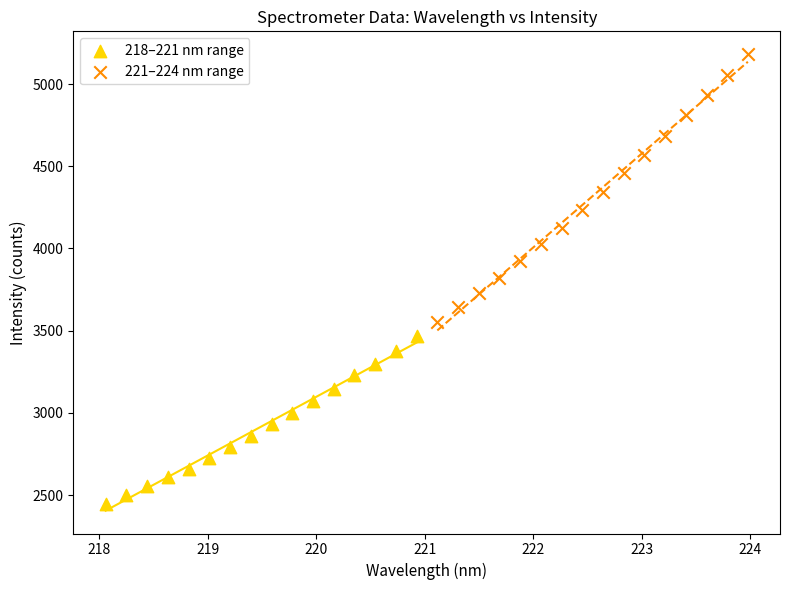

Which series contains the highest Y value?

221–224 nm range